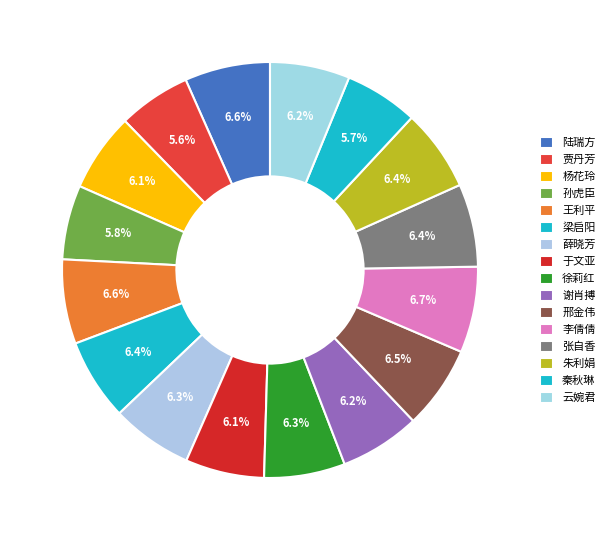

To the nearest percent, what is the combined percentage of 云婉君 and 陆瑞方?

13%